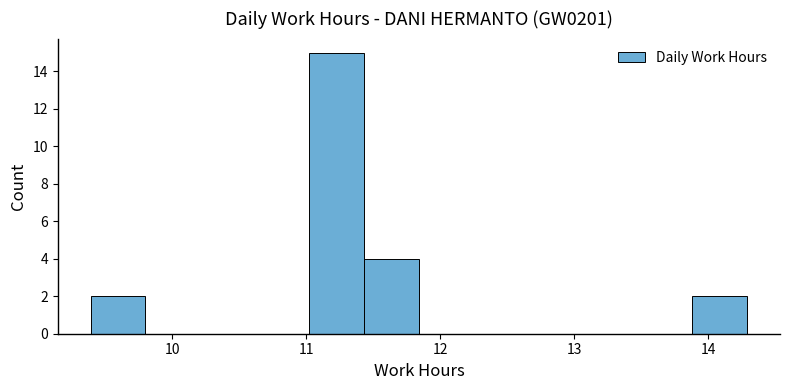

Reading left to right, list every bar in this chart as the range it spans on the x-axis followed by its height. Neither the bar edges nor the heights are printed on the chart, so give them approximately, as read against the axes.

9.4 to 9.8: 2
9.8 to 10.2: 0
10.2 to 10.6: 0
10.6 to 11.0: 0
11.0 to 11.4: 15
11.4 to 11.8: 4
11.8 to 12.2: 0
12.2 to 12.7: 0
12.7 to 13.1: 0
13.1 to 13.5: 0
13.5 to 13.9: 0
13.9 to 14.3: 2